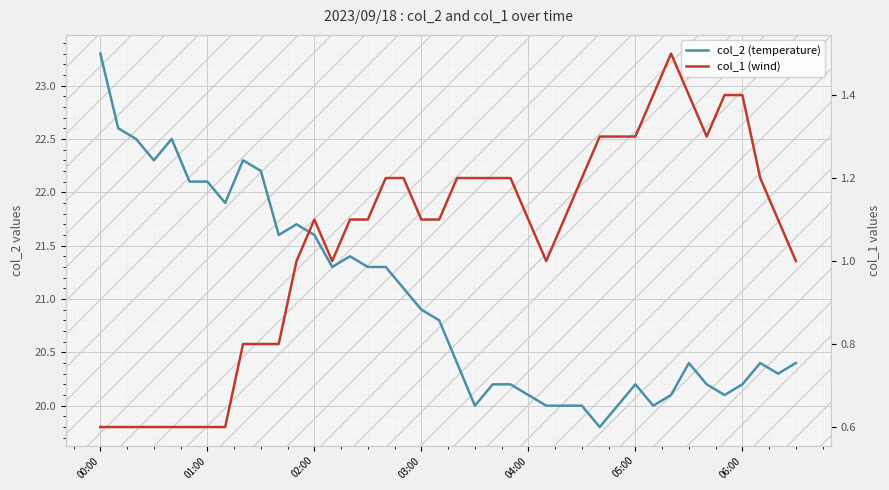

List the series in order of their peak value, lowest first.

col_1 (wind), col_2 (temperature)